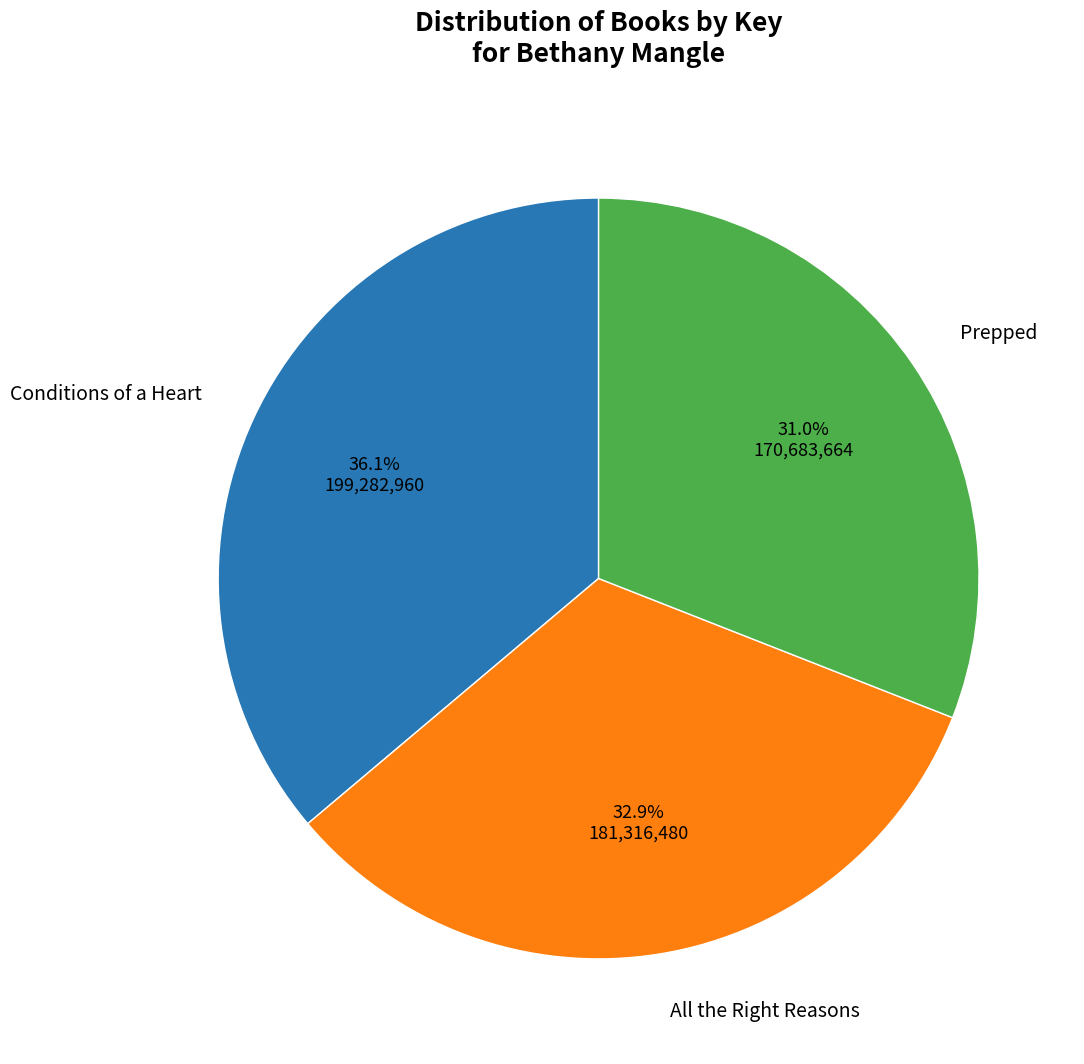

To the nearest percent, what is the average slice percentage?

33%